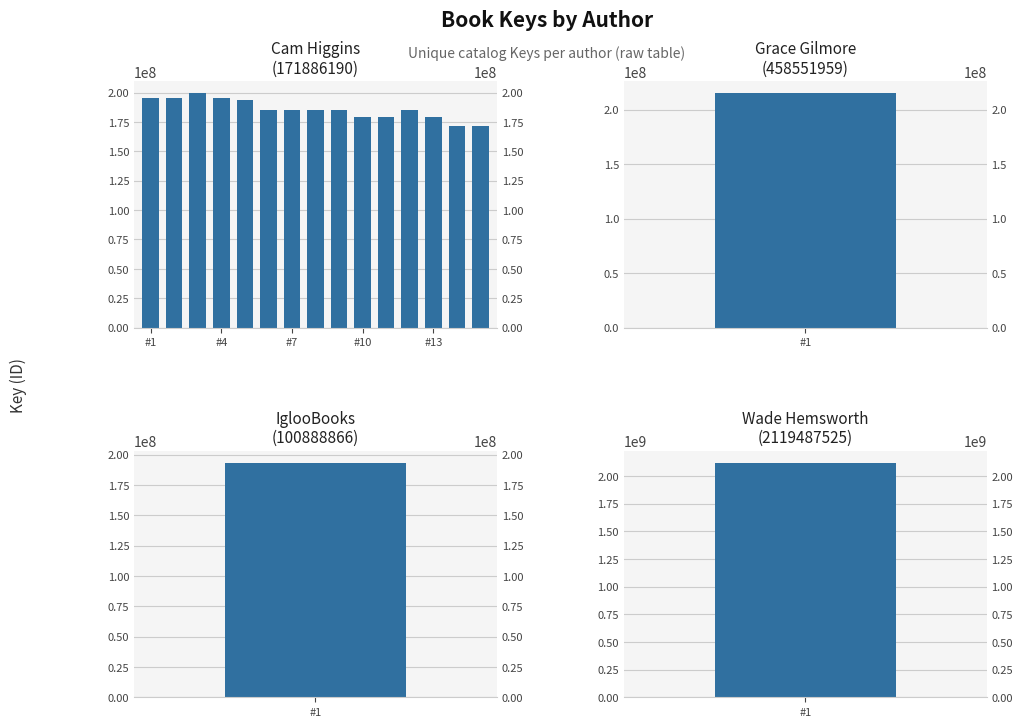

Does the chart contain stacked bars?

No